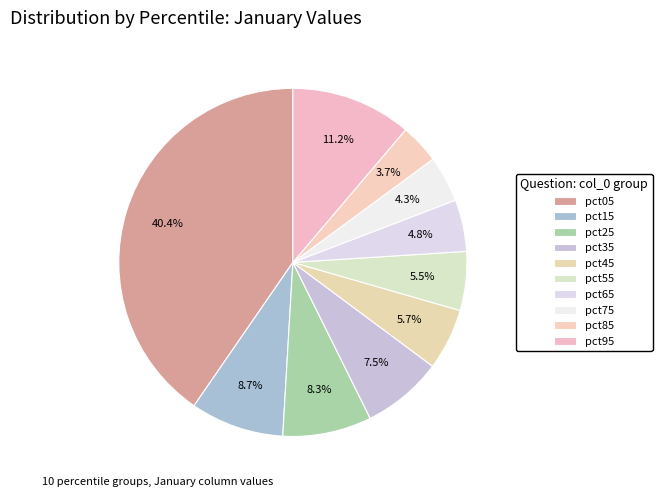

To the nearest percent, what portion does pct35 represent?

8%